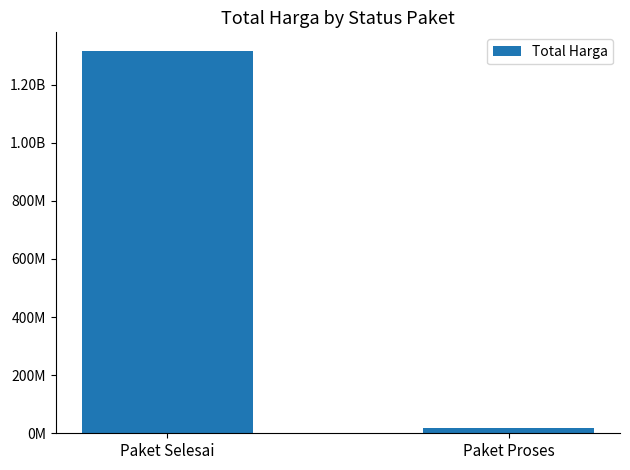

At which label is the value closest to 667055250?

Paket Selesai